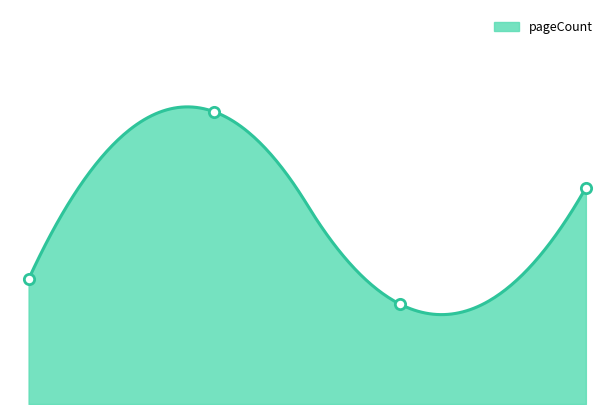

Approximately how many times larger is the value at 12650 compared to 2392?

0.5